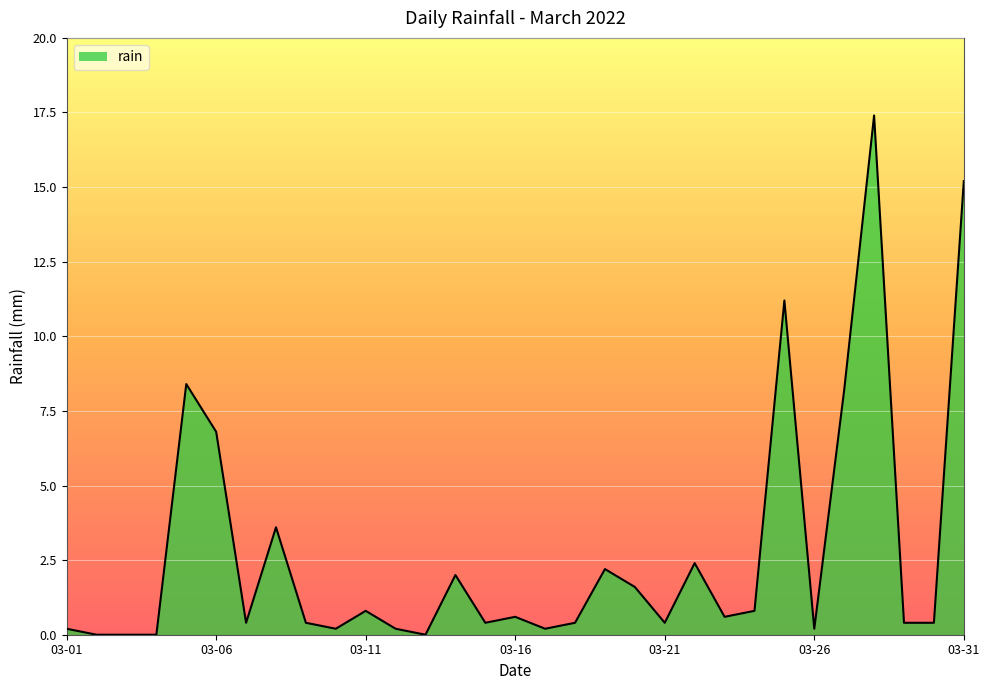

What is the difference between the maximum and minimum values?

17.4